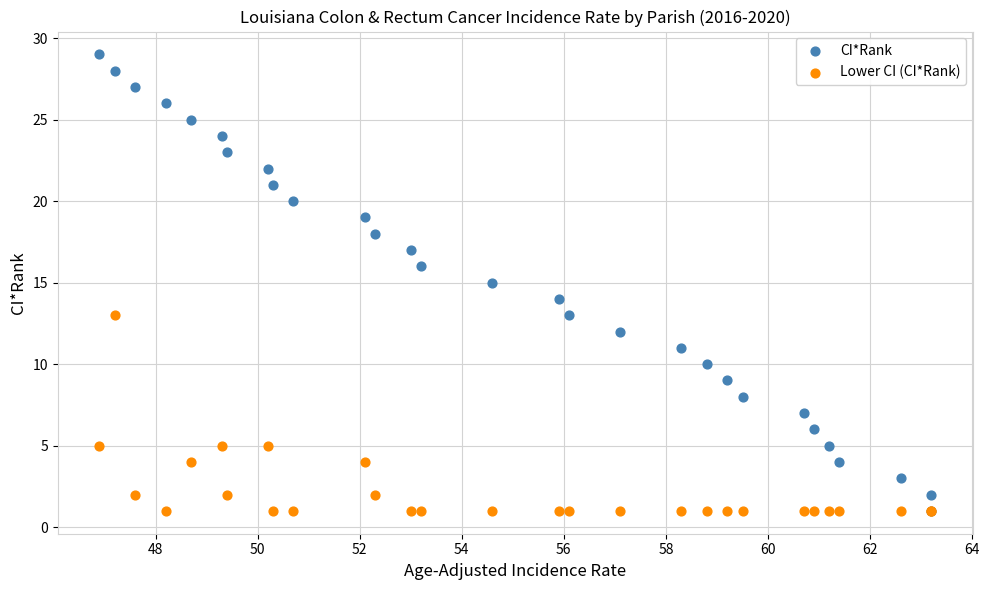

Which series has the largest Y range (max minus min)?

CI*Rank